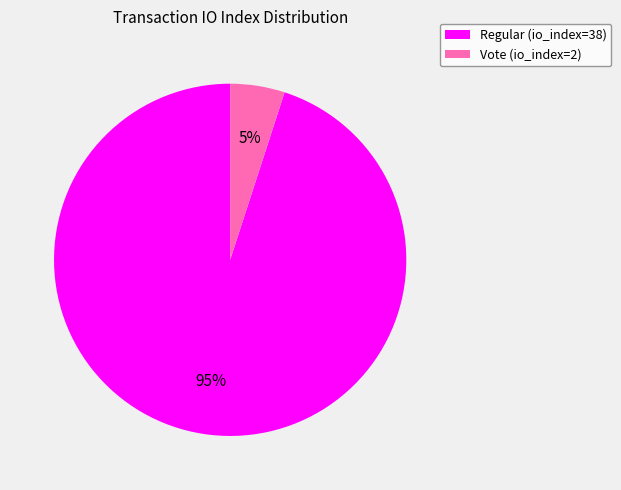

What is the smallest slice in the pie chart?

Vote (io_index=2)